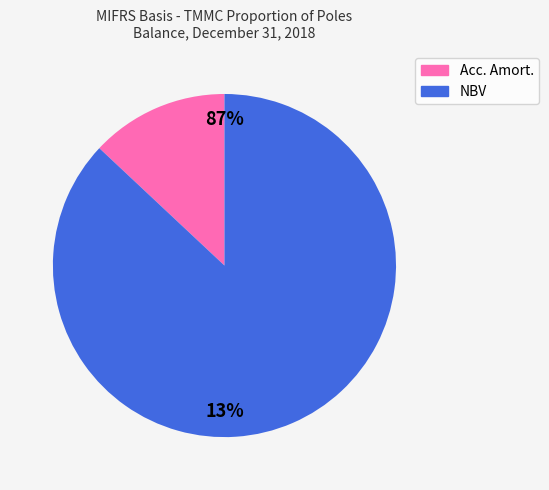

To the nearest percent, what portion does Acc. Amort. represent?

13%